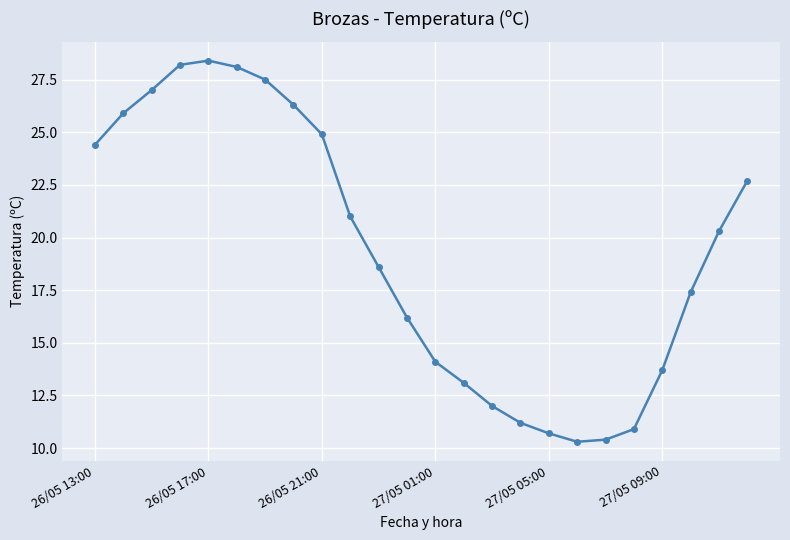

What is the difference between the maximum and minimum values?

18.1